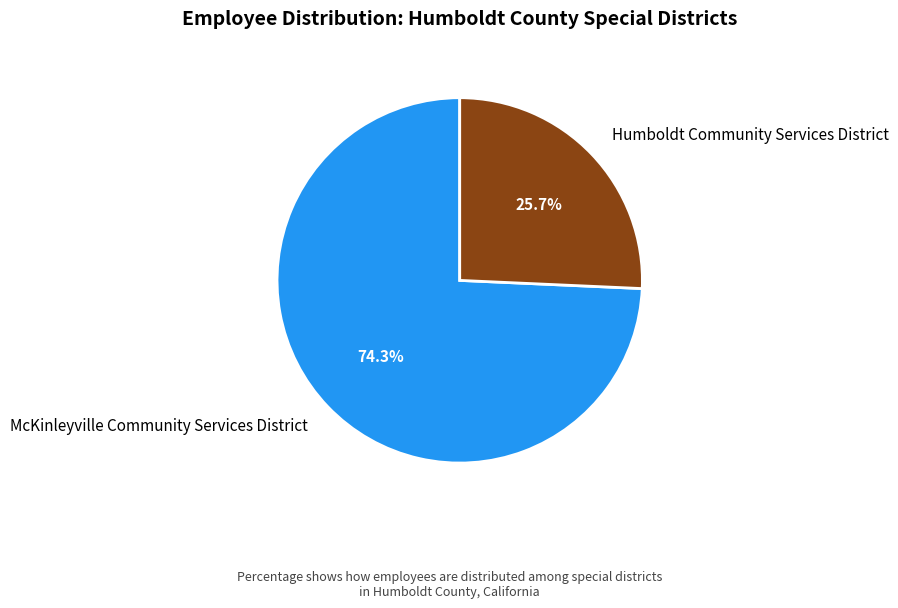

Is there any slice that represents more than half of the pie?

Yes